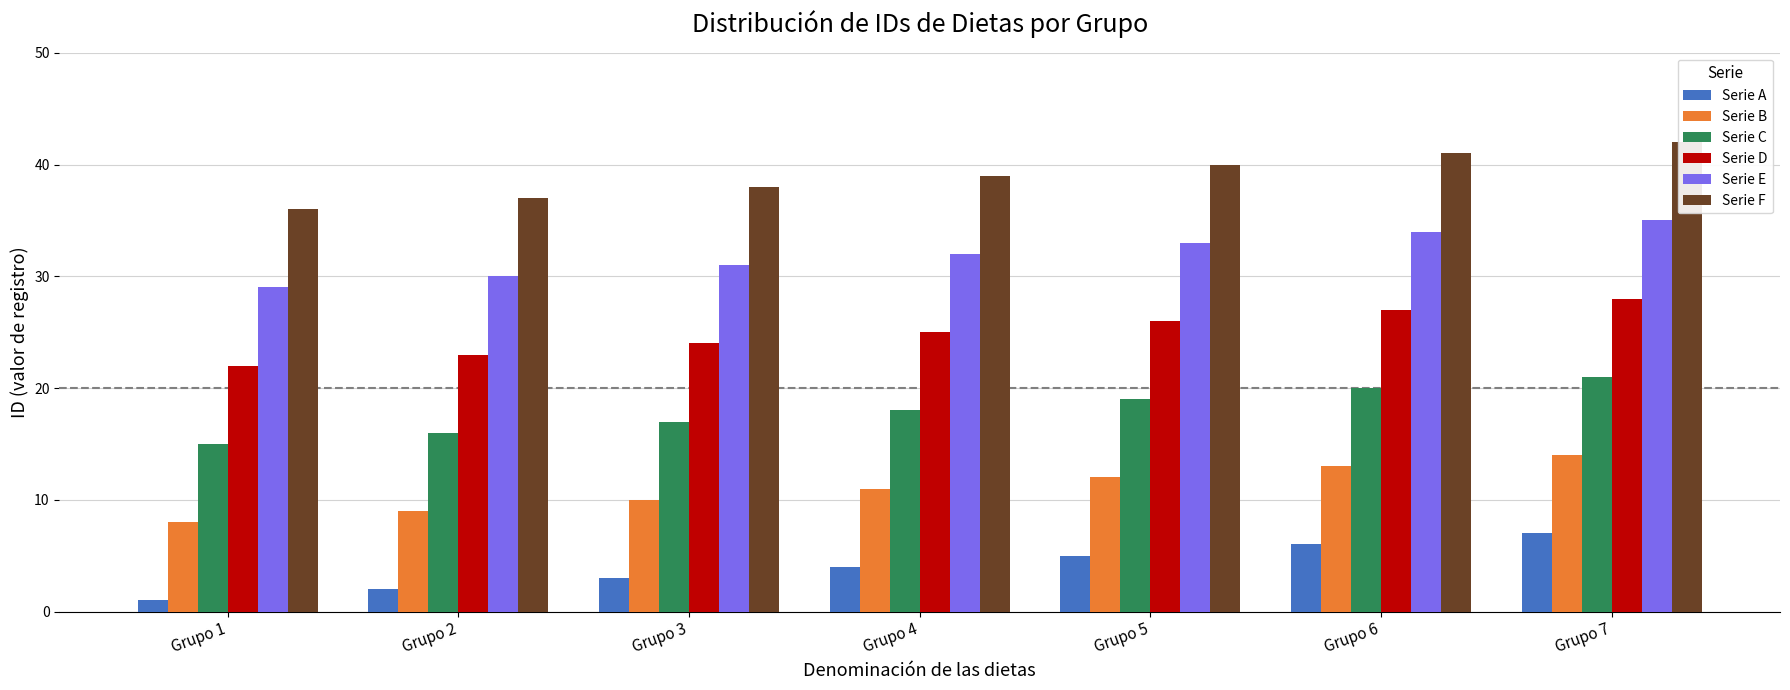

What is the sum of all Serie E values?

224